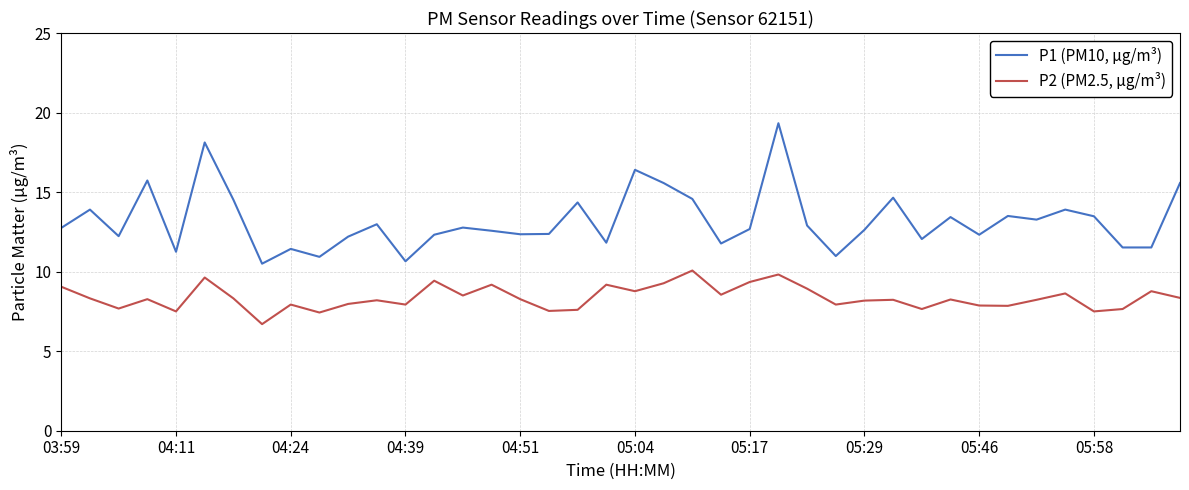

Which series has the largest total across all categories?

P1 (PM10, µg/m³)